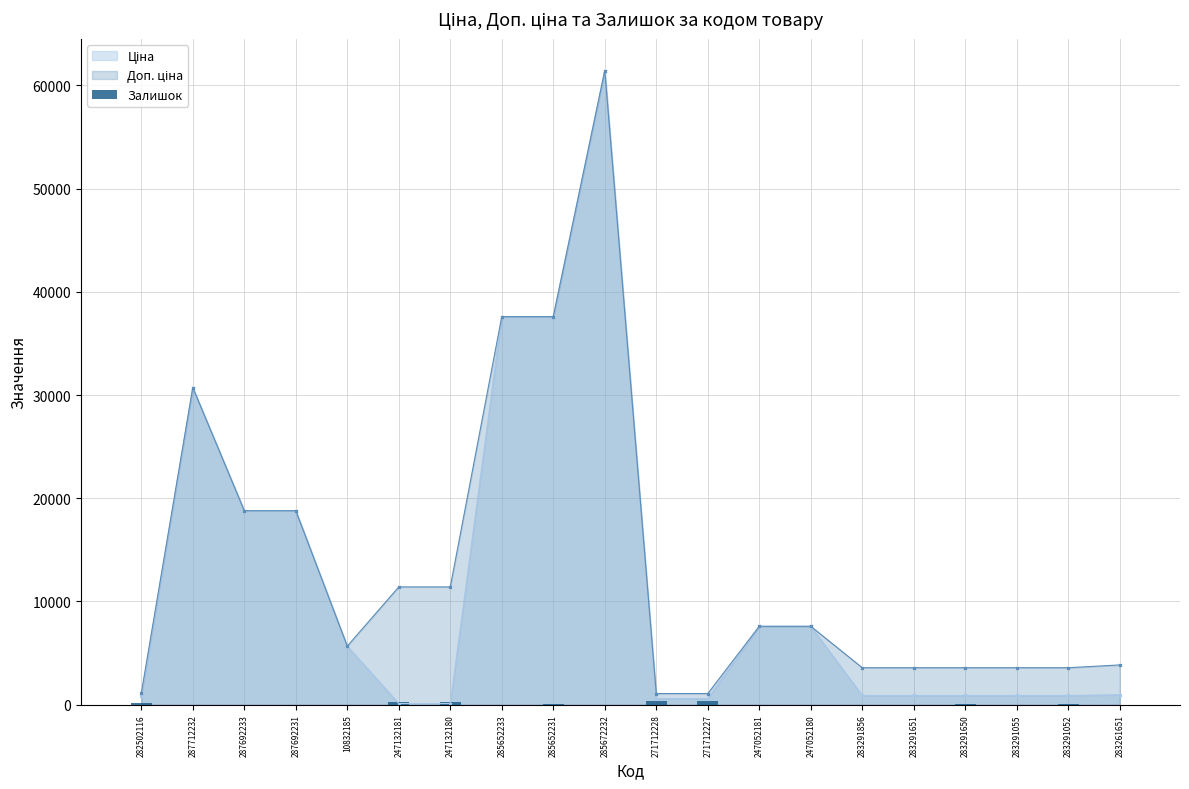

Reading right to left, transcribe all the data shown in this chart.

8	26	9	43	6	7	21	20	359	333	15	22	12	288	260	2	0	0	0	125